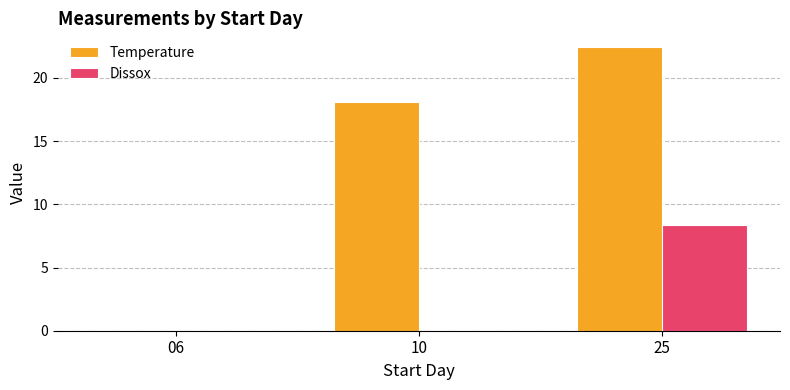

Reading right to left, what are all the values shown in this chart?

Temperature: 22.4	18.1	0.0
Dissox: 8.4	0.0	0.0